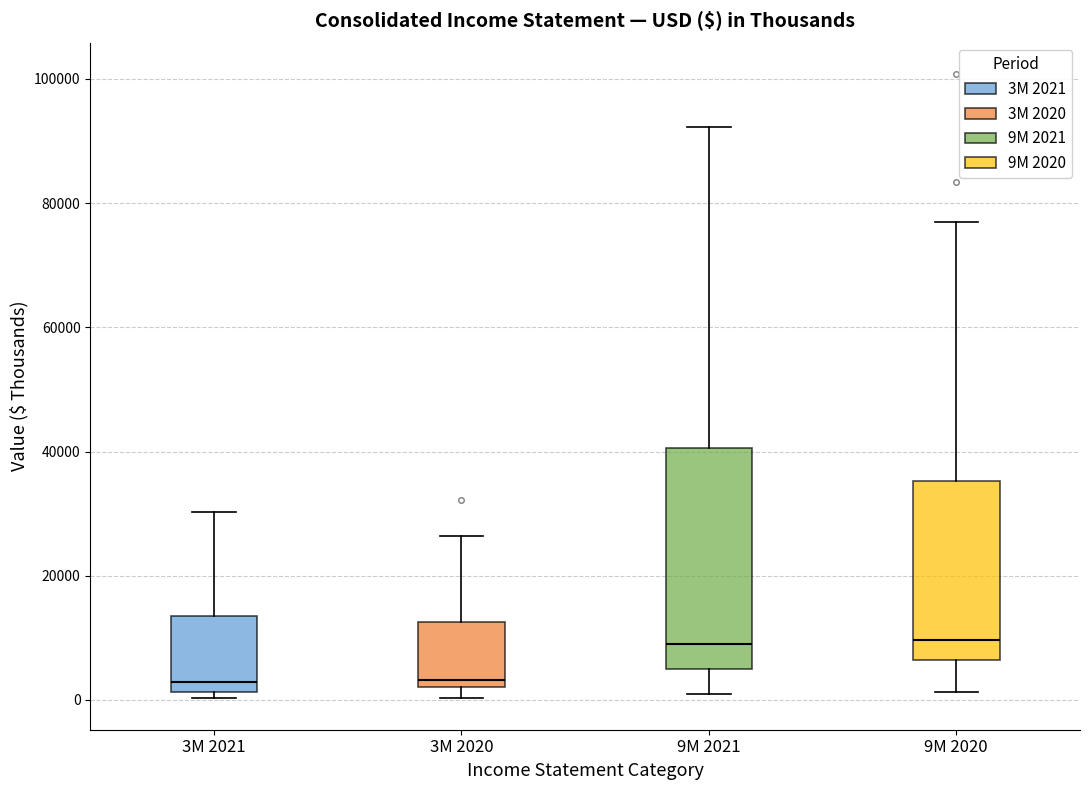

Which box is the tallest, from its lower edge to its upper edge?

9M 2021